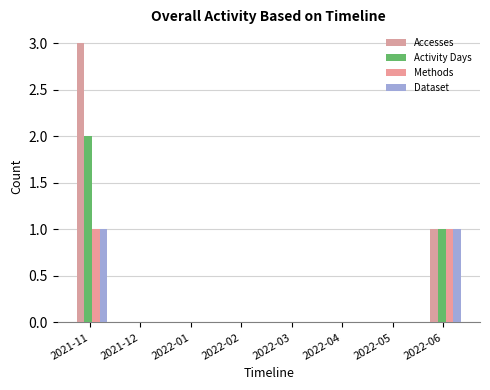

How many groups of bars are there?

8